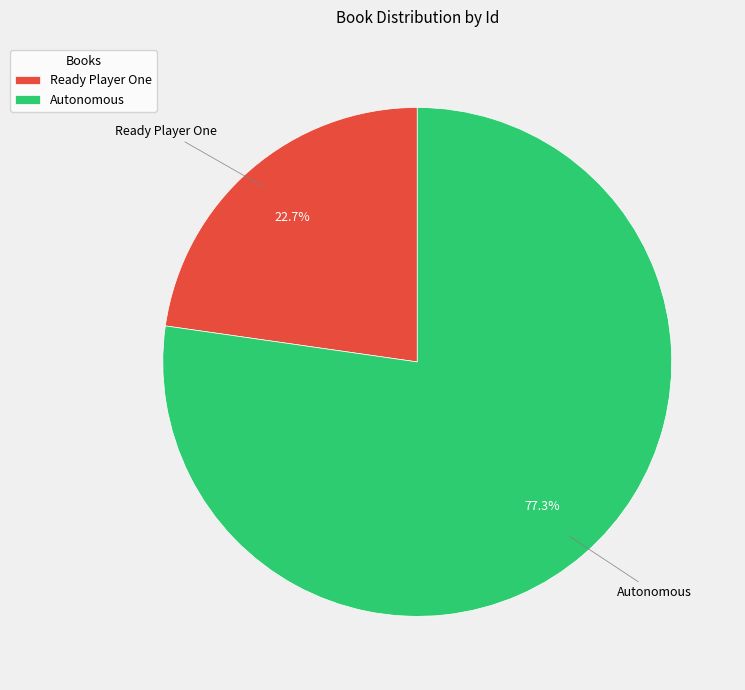

Combined, what portion of the pie is Ready Player One and Autonomous?

100.0%